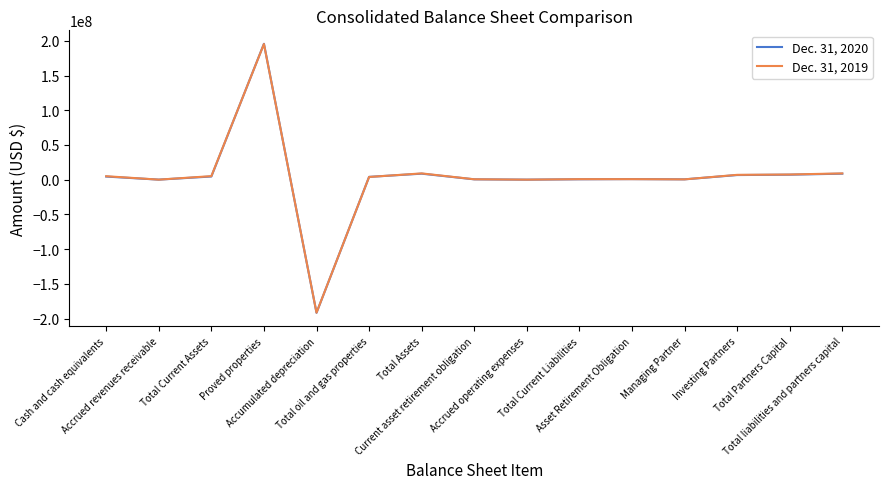

Which series has the widest spread of values?

Dec. 31, 2020